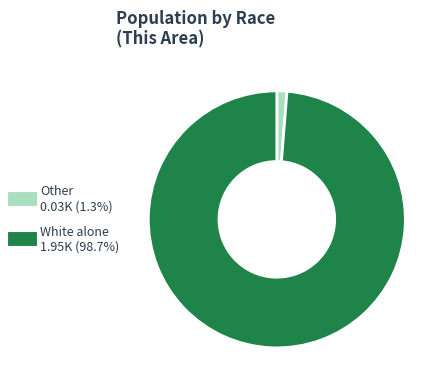

Is there any slice that represents more than half of the pie?

Yes